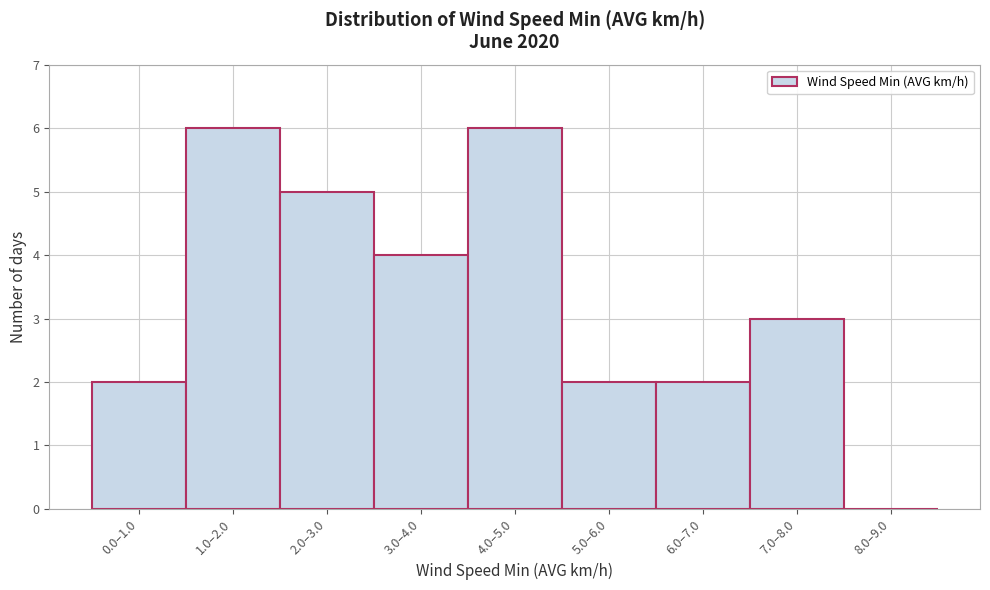

Reading left to right, what are all the values shown in this chart?

0.0–1.0=2	1.0–2.0=6	2.0–3.0=5	3.0–4.0=4	4.0–5.0=6	5.0–6.0=2	6.0–7.0=2	7.0–8.0=3	8.0–9.0=0